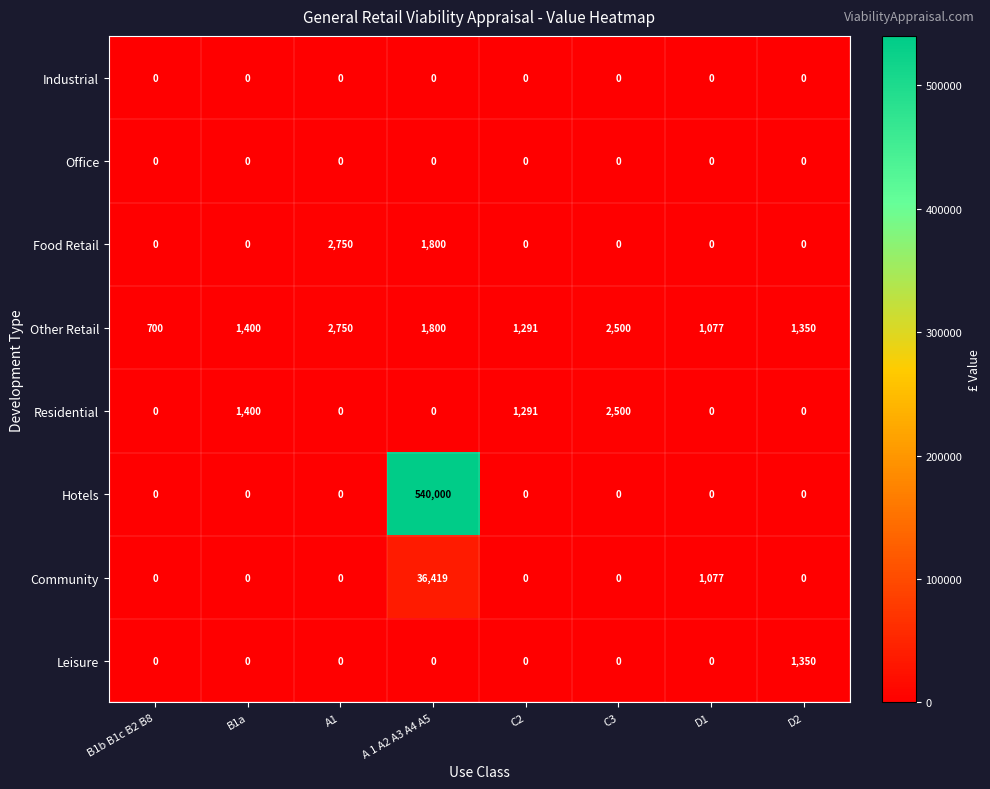

What is the maximum value shown in the chart?

540000